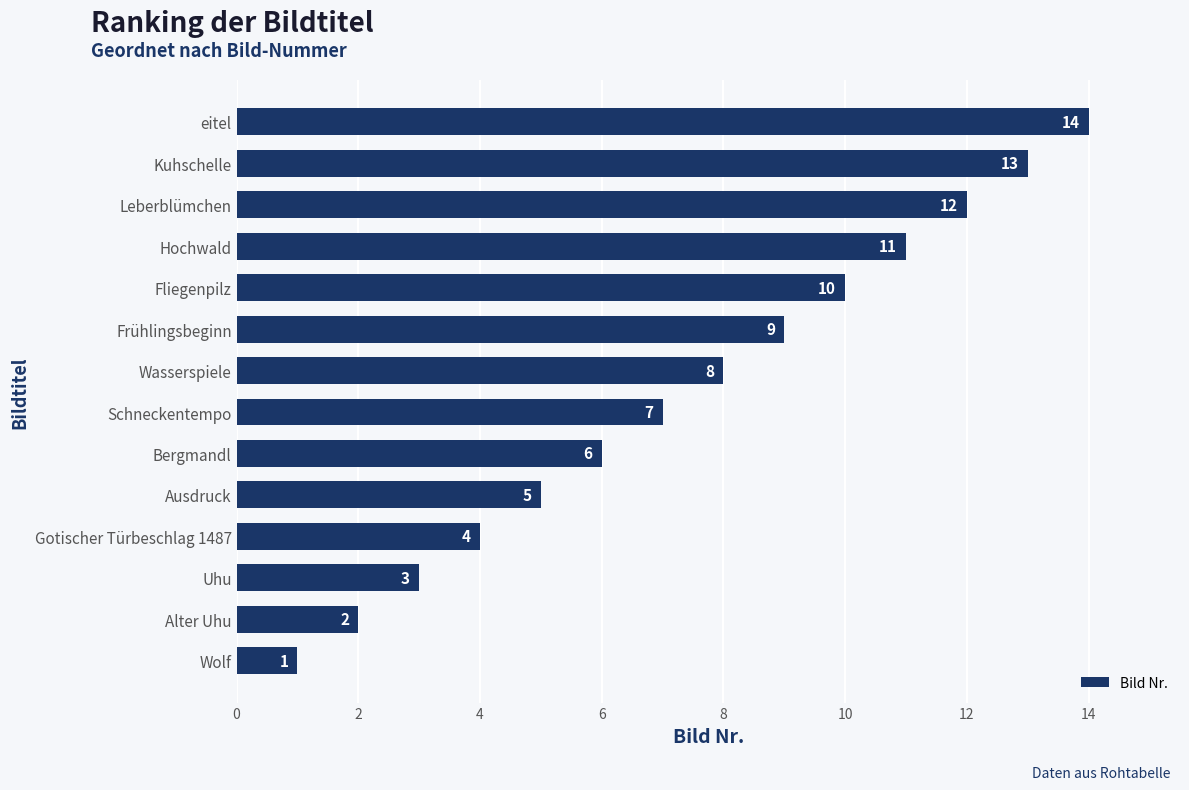

Between Frühlingsbeginn and Leberblümchen, which is larger?

Leberblümchen